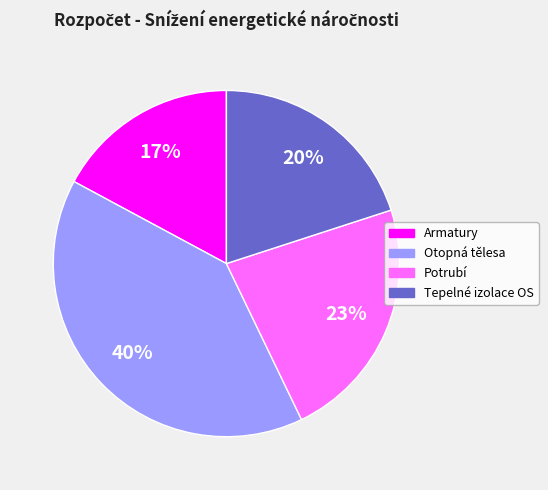

The Otopná tělesa slice represents 33% of the pie. True or false?

False